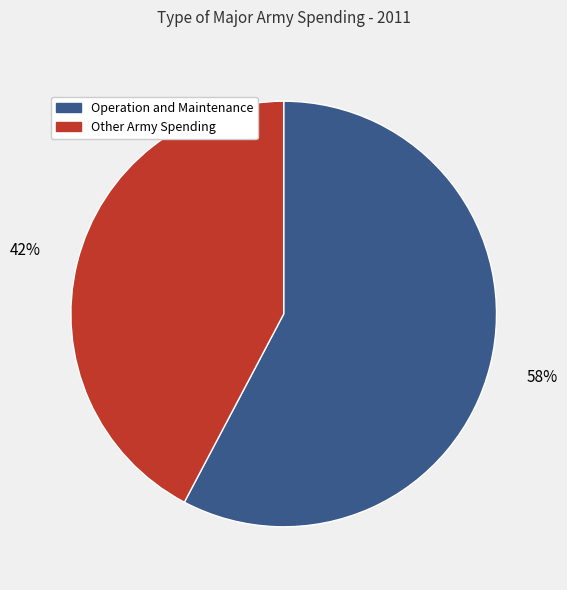

Is there a majority slice in this chart?

Yes